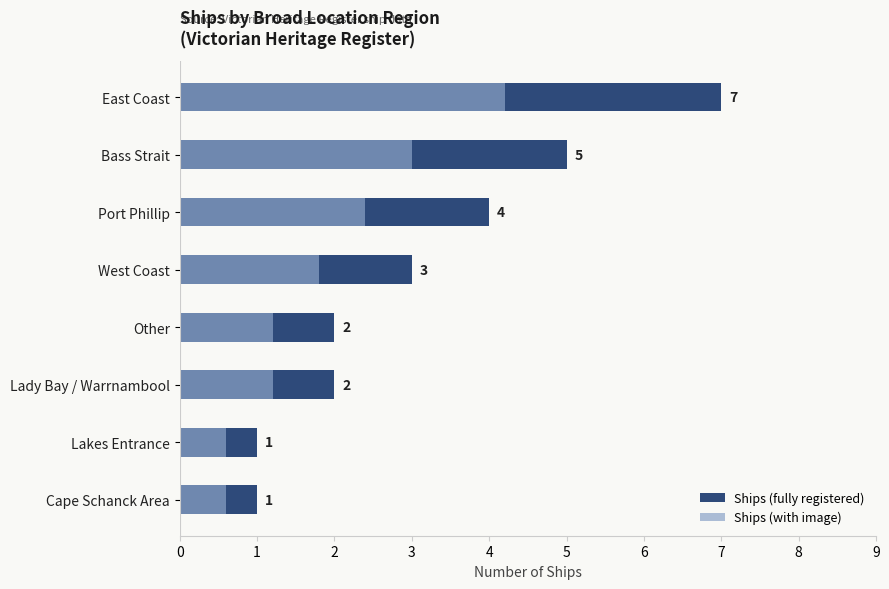

The Ships (with image) series shows 0.6 at Cape Schanck Area. True or false?

True